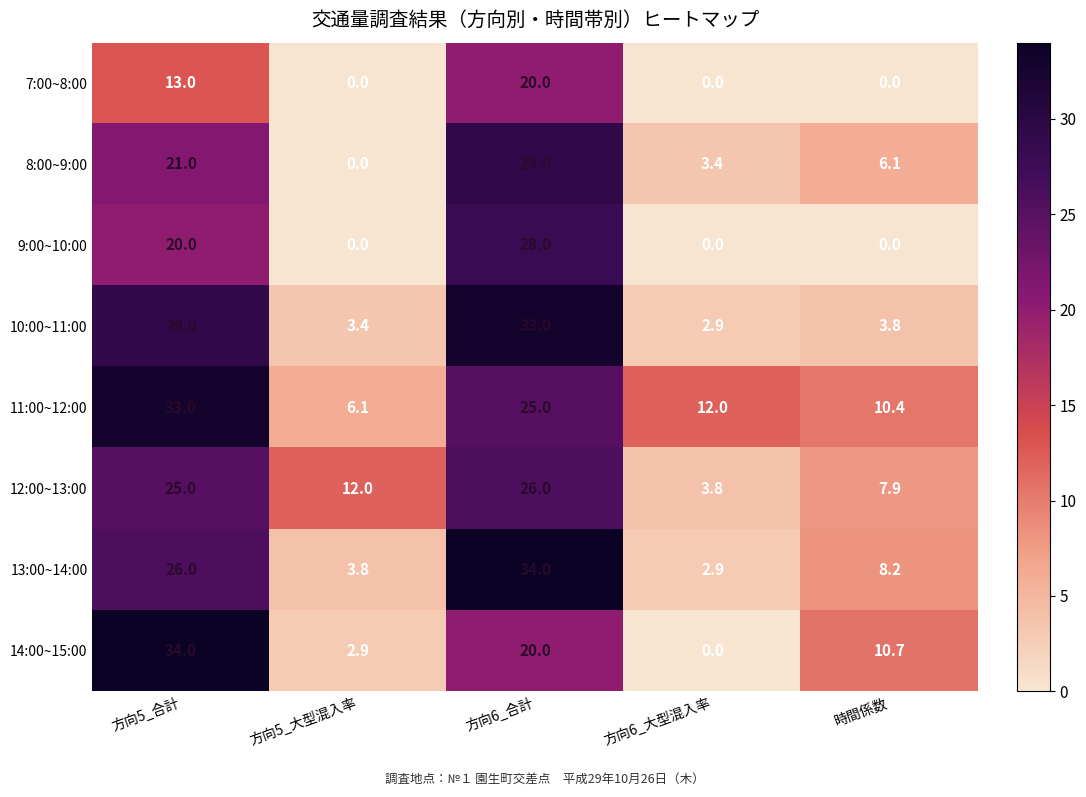

What is the highest value of the 7:00~8:00 series?

20.0